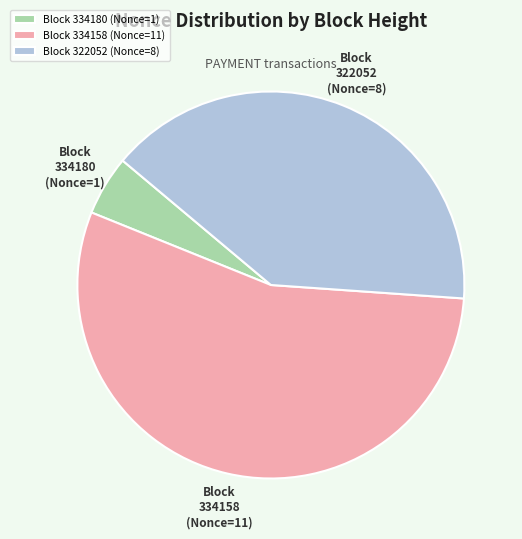

Is it true that Block 334180 (Nonce=1) is 17% of the pie?

False